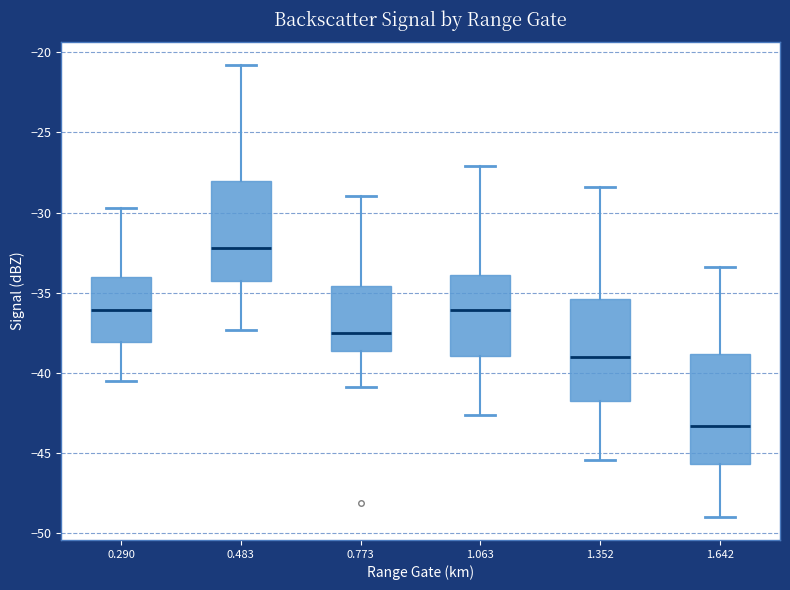

Which box's median line is the highest?

0.483